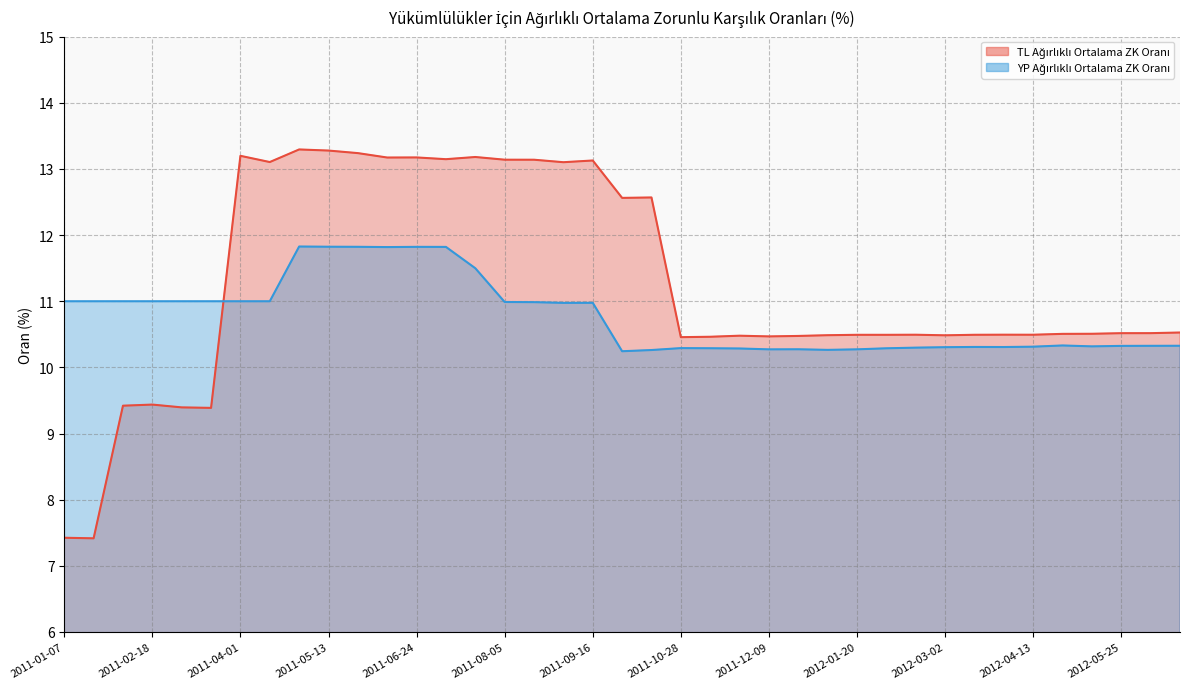

How many lines are shown in the chart?

2